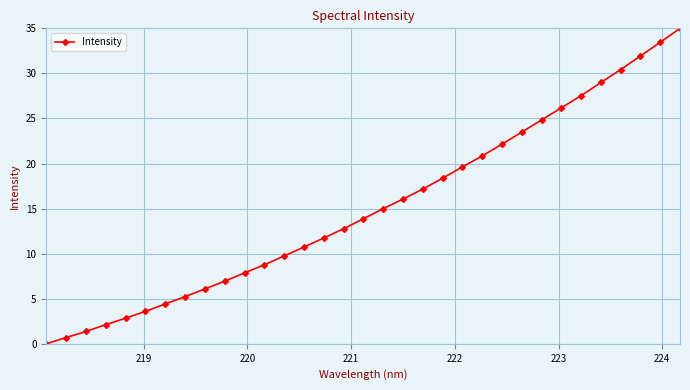

What is the sum of all values?

499.9